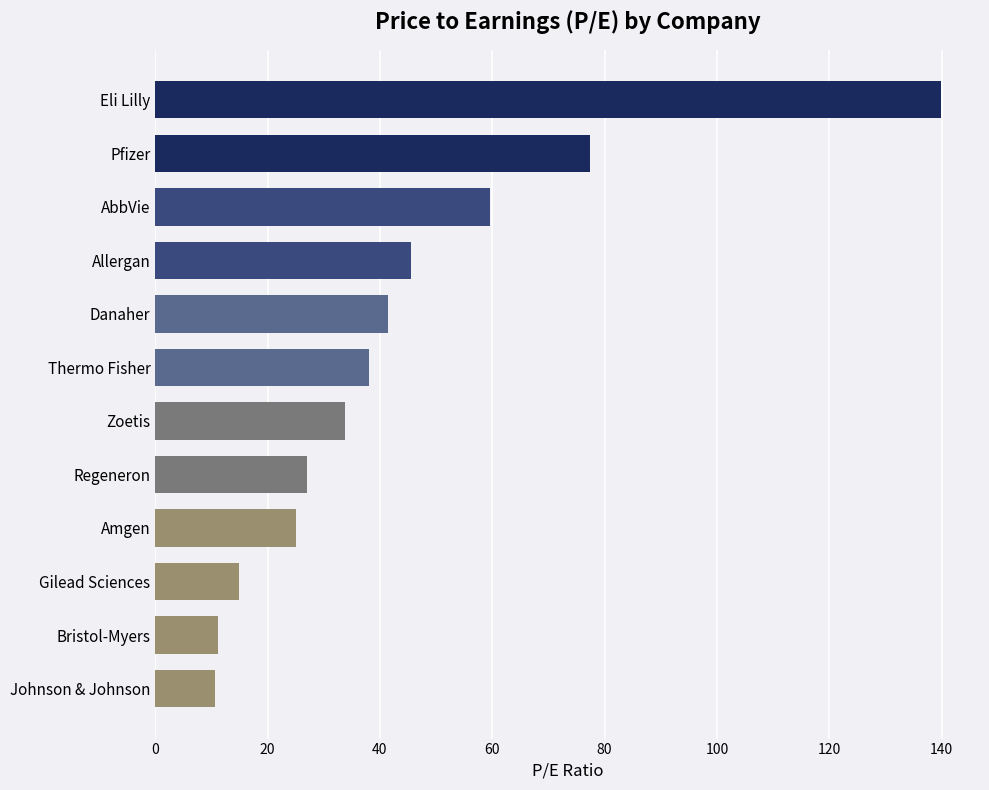

True or false: the data shows 37.5 at Pfizer.

False